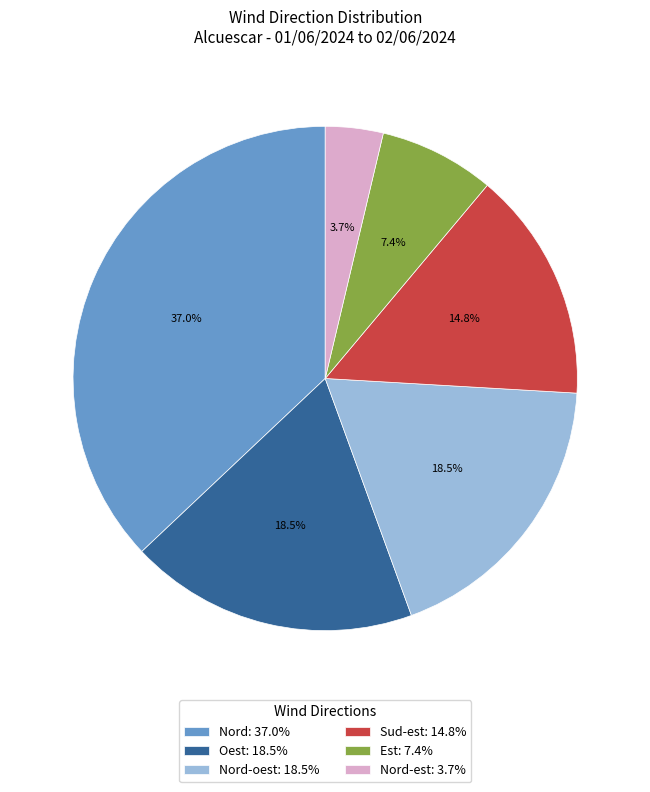

Does Oest: 18.5% represent more than half of the total?

No